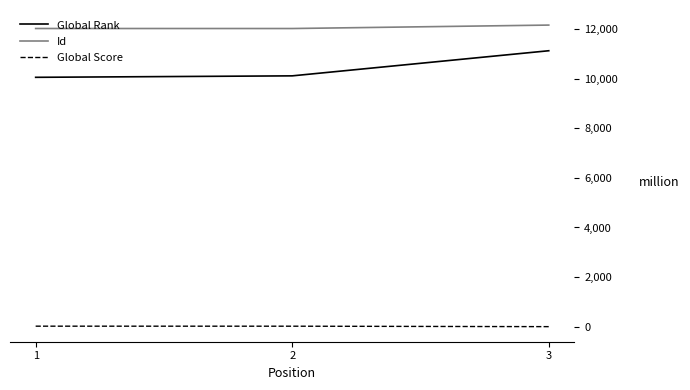

Where is Id nearest to the value 12094?

1